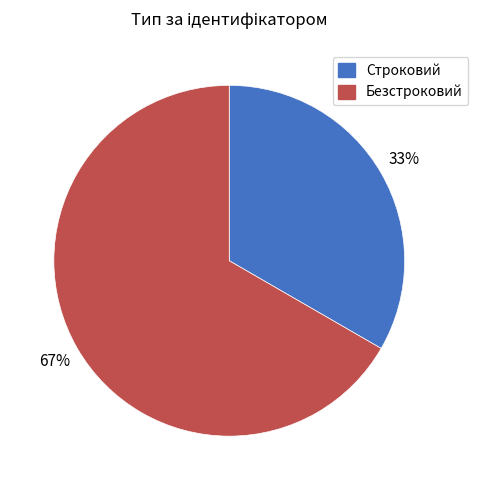

Count the number of slices in the pie.

2